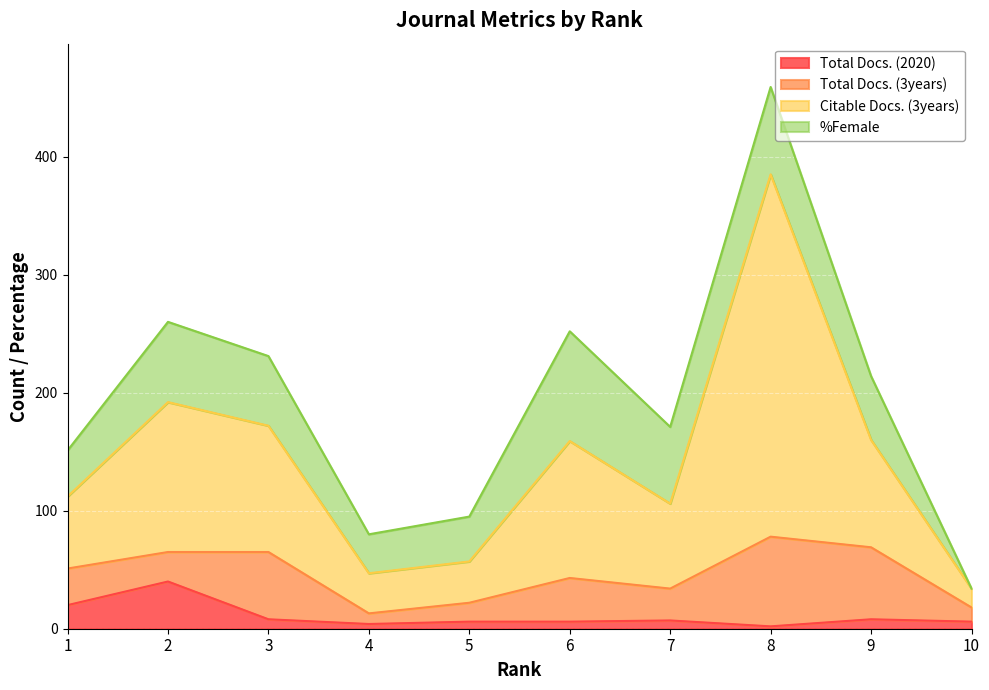

Where is Citable Docs. (3years) nearest to the value 209?

2